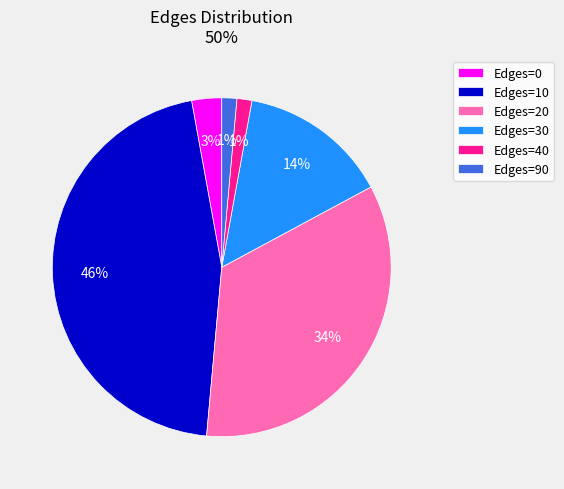

Is Edges=90 the majority of the pie?

No